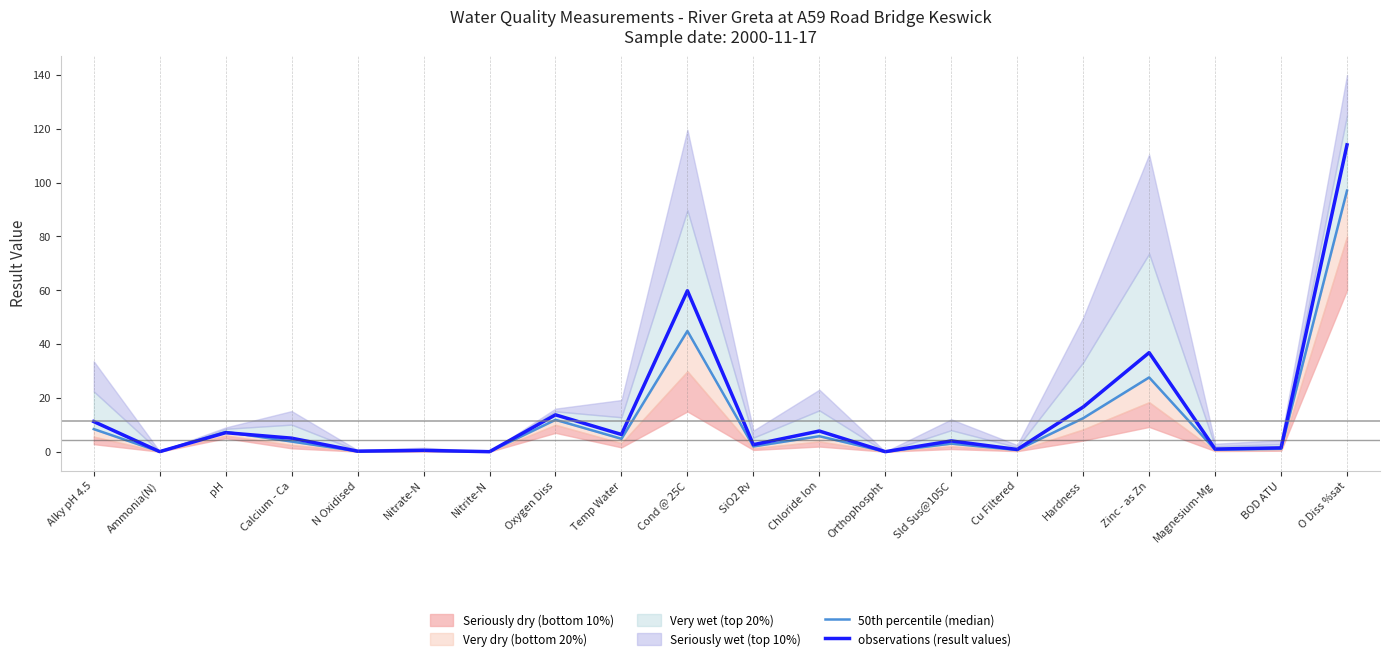

Reading left to right, transcribe all the data shown in this chart.

50th percentile (median): Alky pH 4.5=8.4	Ammonia(N)=0.0	pH=7.3	Calcium - Ca=3.8	N Oxidised=0.1	Nitrate-N=0.4	Nitrite-N=0.0	Oxygen Diss=11.8	Temp Water=4.8	Cond @ 25C=44.9	SiO2 Rv=2.0	Chloride Ion=5.8	Orthophospht=0.0	Sld Sus@105C=3.0	Cu Filtered=0.6	Hardness=12.4	Zinc - as Zn=27.6	Magnesium-Mg=0.7	BOD ATU=1.1	O Diss %sat=97.0
observations (result values): Alky pH 4.5=11.2	Ammonia(N)=0.0	pH=7.1	Calcium - Ca=5.0	N Oxidised=0.2	Nitrate-N=0.5	Nitrite-N=0.0	Oxygen Diss=13.7	Temp Water=6.4	Cond @ 25C=59.8	SiO2 Rv=2.6	Chloride Ion=7.7	Orthophospht=0.0	Sld Sus@105C=4.0	Cu Filtered=0.8	Hardness=16.6	Zinc - as Zn=36.8	Magnesium-Mg=1.0	BOD ATU=1.4	O Diss %sat=114.0